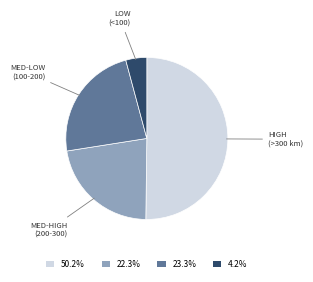

Do 50.2% and 4.2% together represent more than half of the pie?

Yes